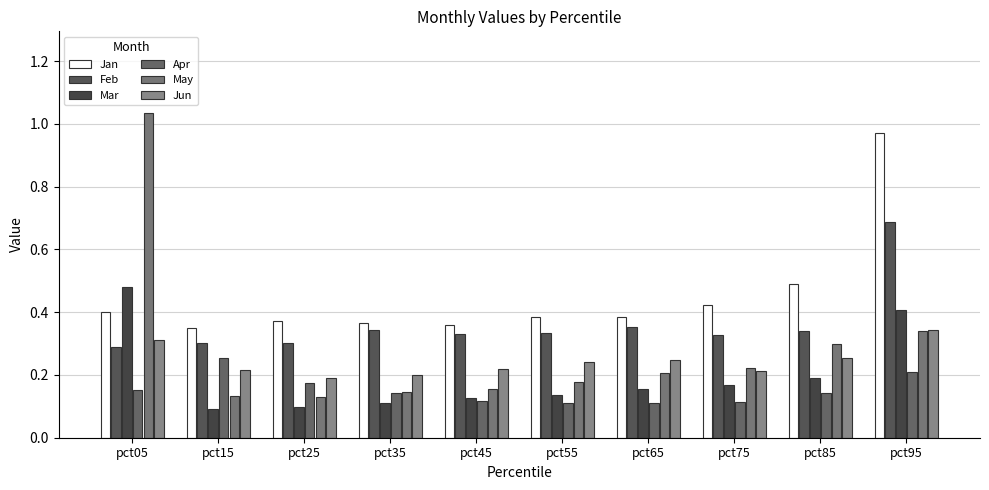

List the labels in order of Jan value, smallest first.

pct15, pct45, pct35, pct25, pct55, pct65, pct05, pct75, pct85, pct95